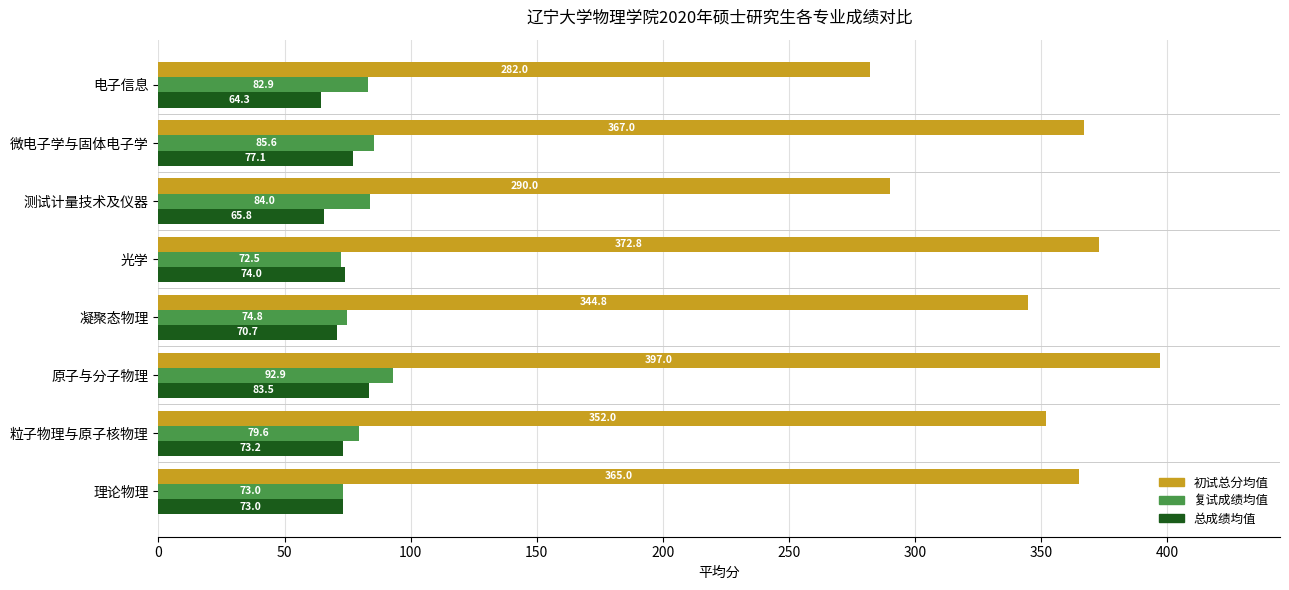

What is the maximum value shown in the chart?

397.0